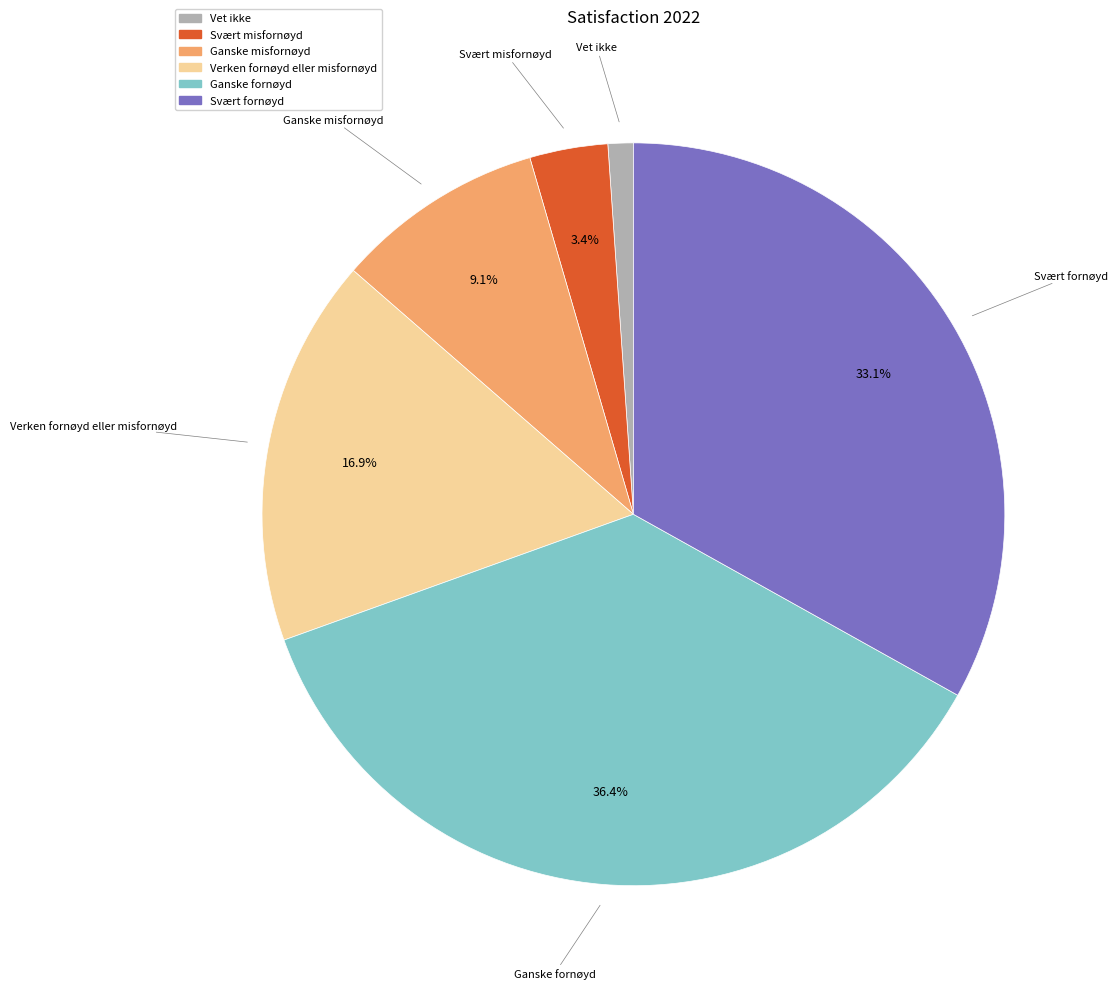

Approximately how many times larger is the value at Svært misfornøyd compared to Ganske fornøyd?

0.1